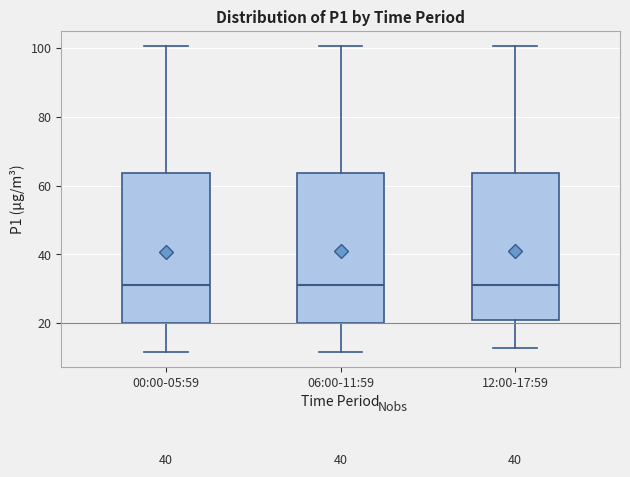

Reading left to right, transcribe this box plot: for each box, give where its median line is, the range the box spans, and where its two whiskers end, as read against the y-axis. The values are not printed on the chart, so give them approximately, as read against the axis.

00:00-05:59: median 32, box 20 to 64, whiskers 12 to 100
06:00-11:59: median 32, box 20 to 64, whiskers 12 to 100
12:00-17:59: median 32, box 22 to 64, whiskers 12 to 100